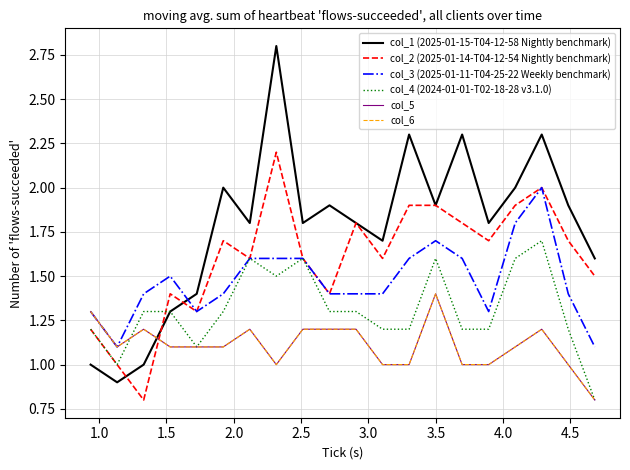

Is this an area chart (filled region under the line)?

No